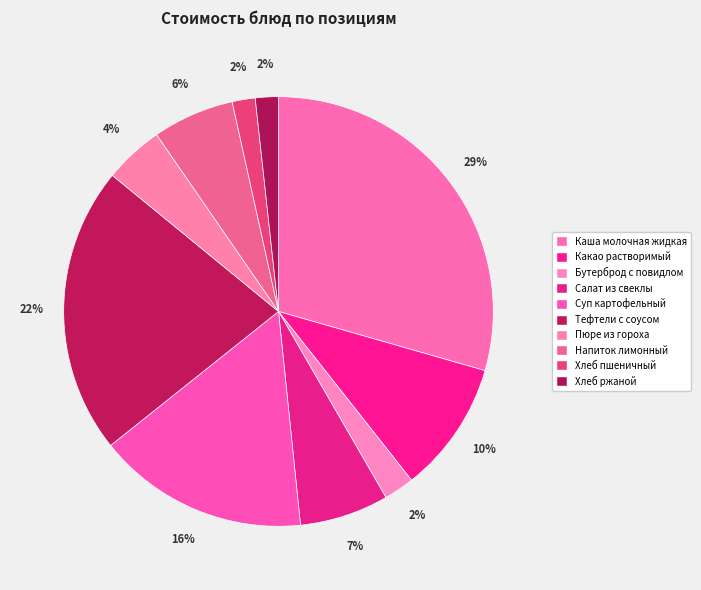

Is Каша молочная жидкая the majority of the pie?

No